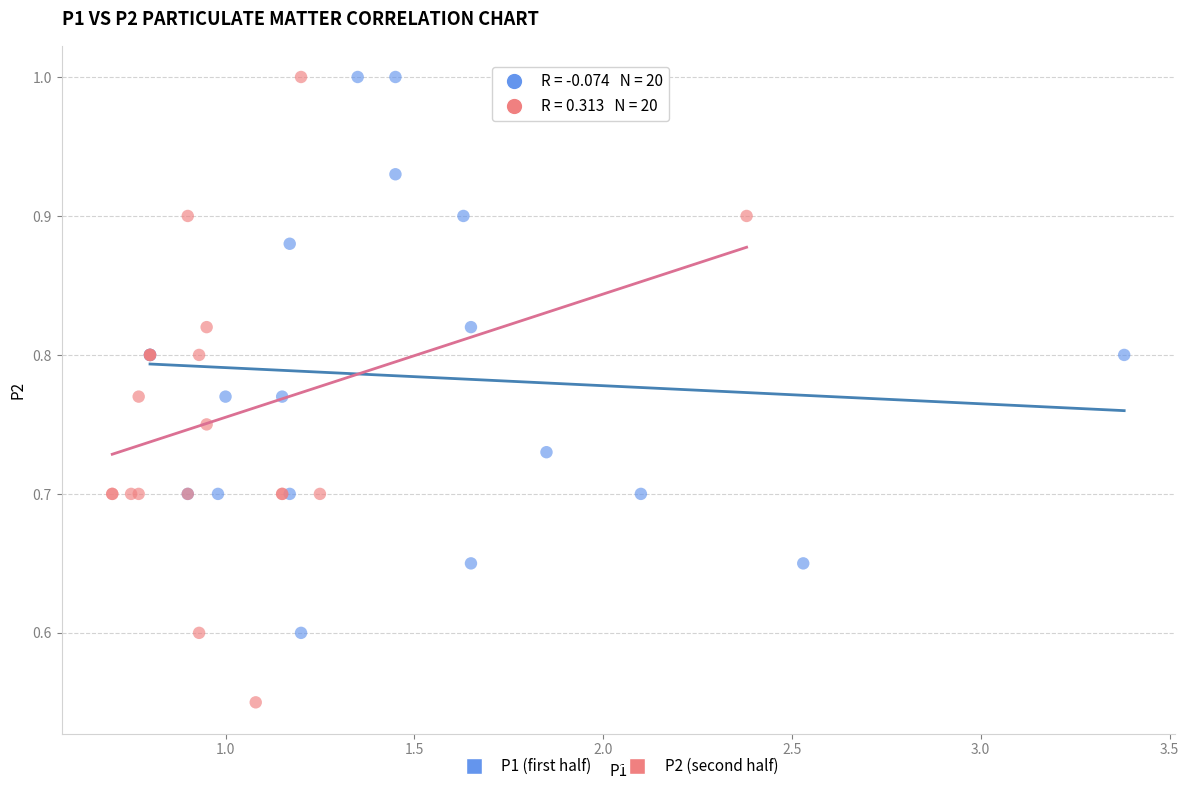

Which series contains the lowest Y value?

P2 (second half)